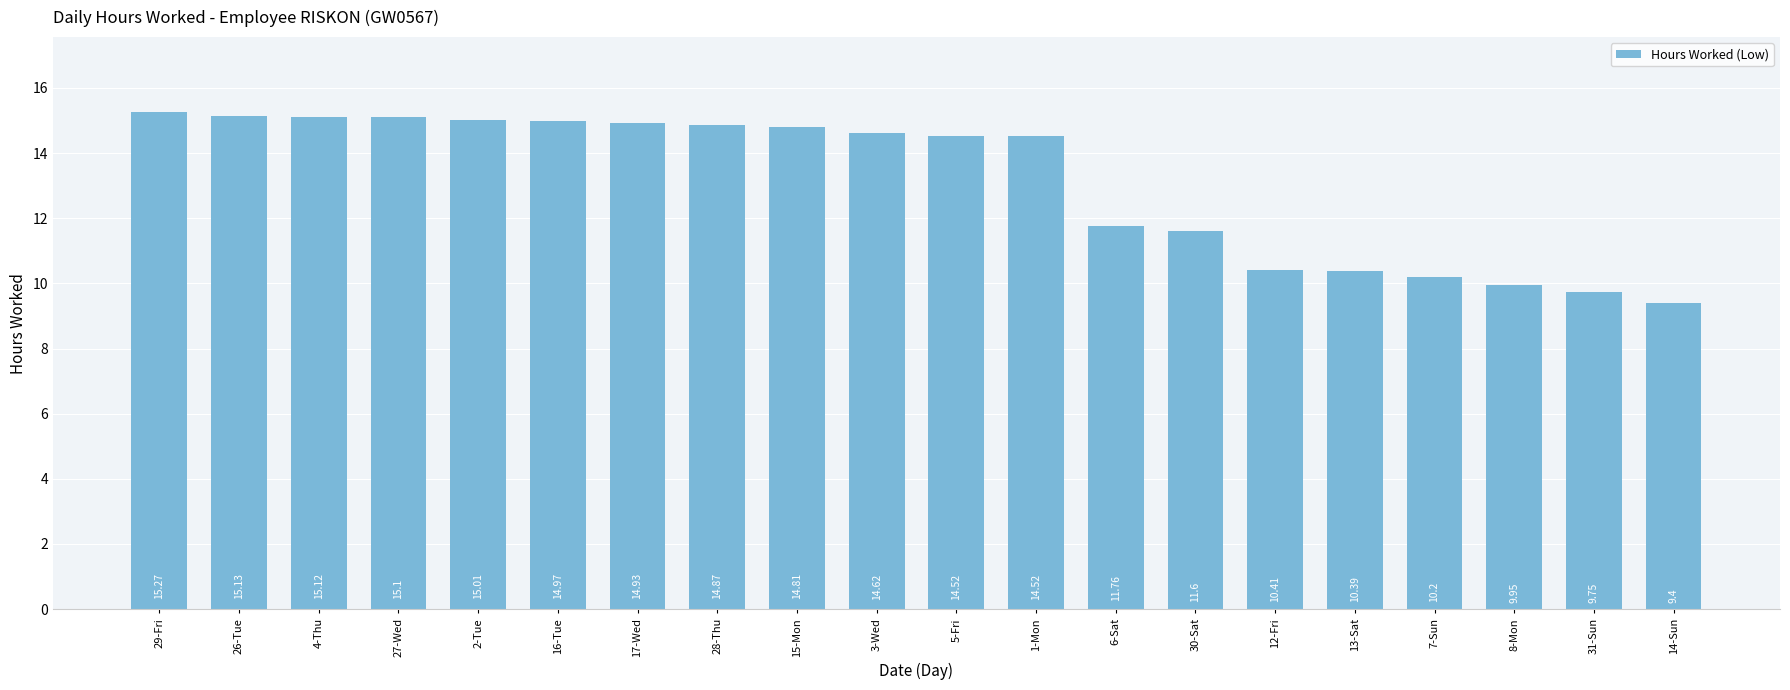

True or false: the data shows 6.3 at 13-Sat.

False